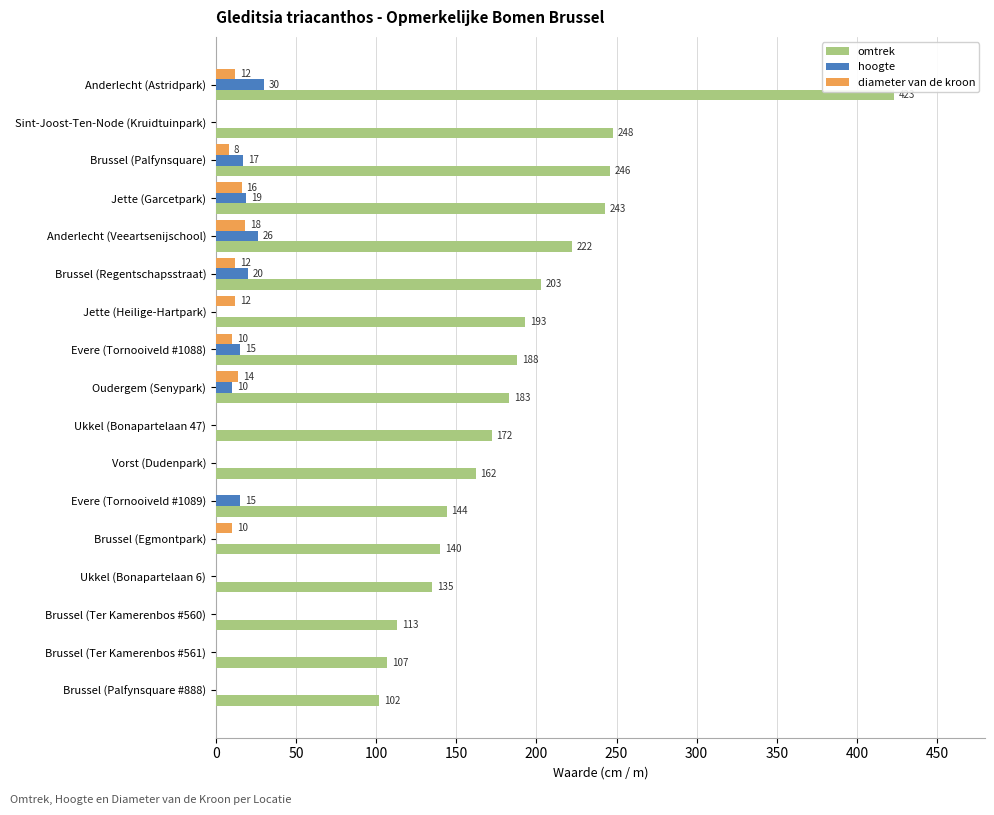

Between Anderlecht (Veeartsenijschool) and Evere (Tornooiveld #1088), which series saw the biggest shift?

omtrek